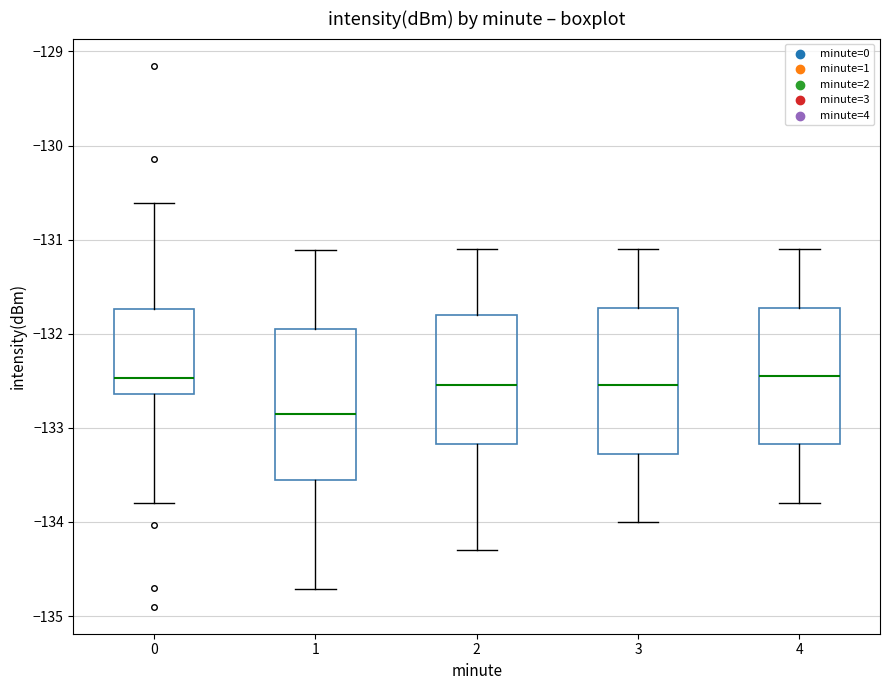

Which box has the lowest median line?

1